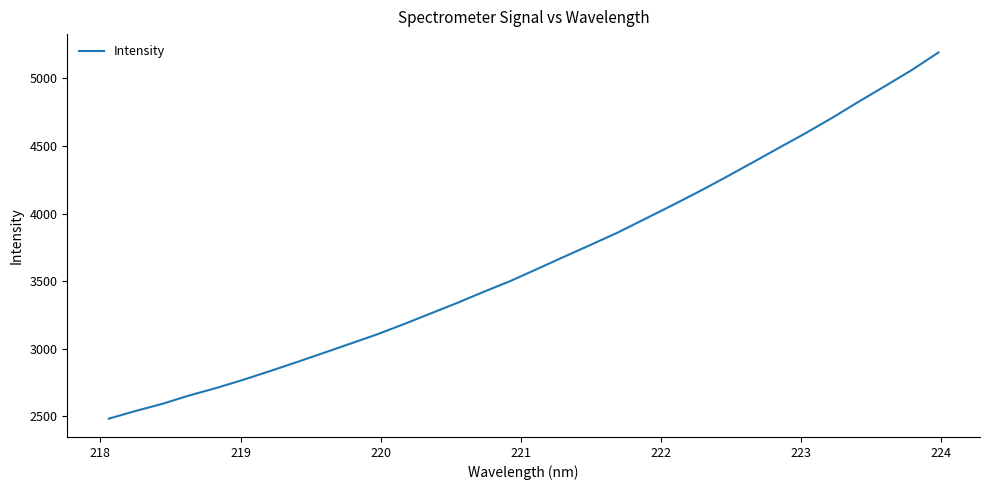

What is the smallest value displayed?

2483.1